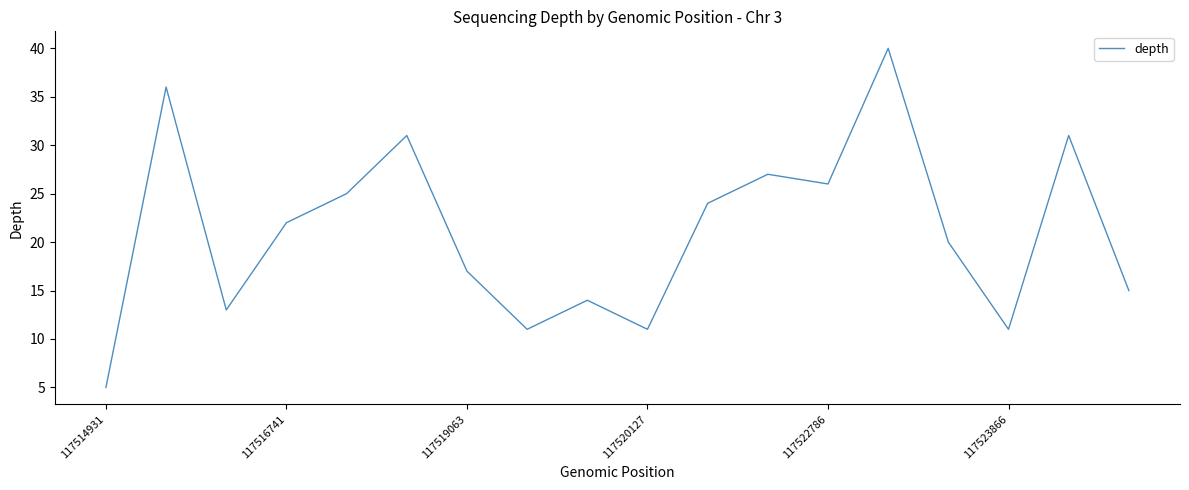

What is the maximum value shown in the chart?

40